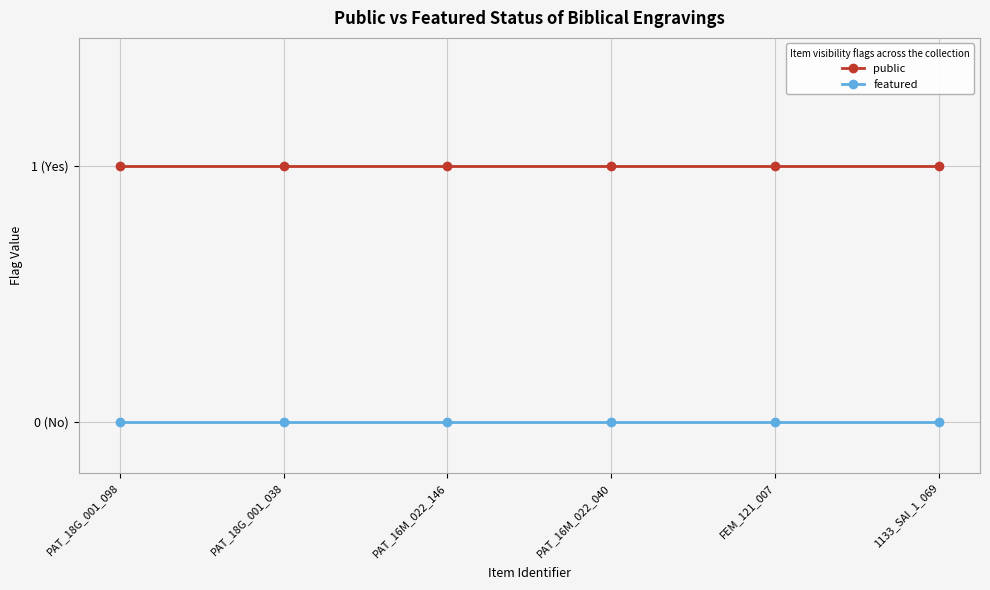

What is the minimum value for public?

1